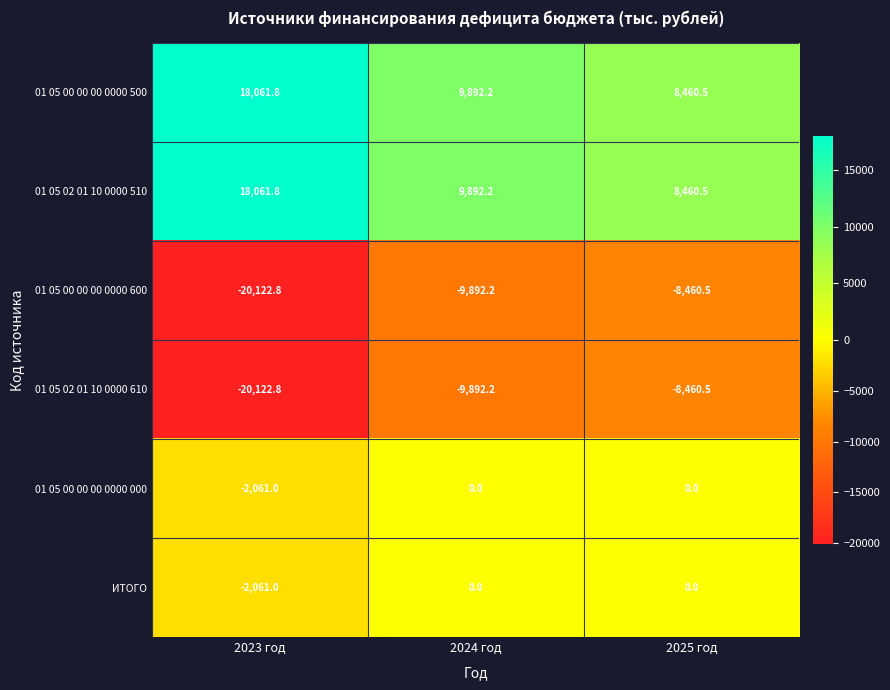

How many data points does each series have?

3